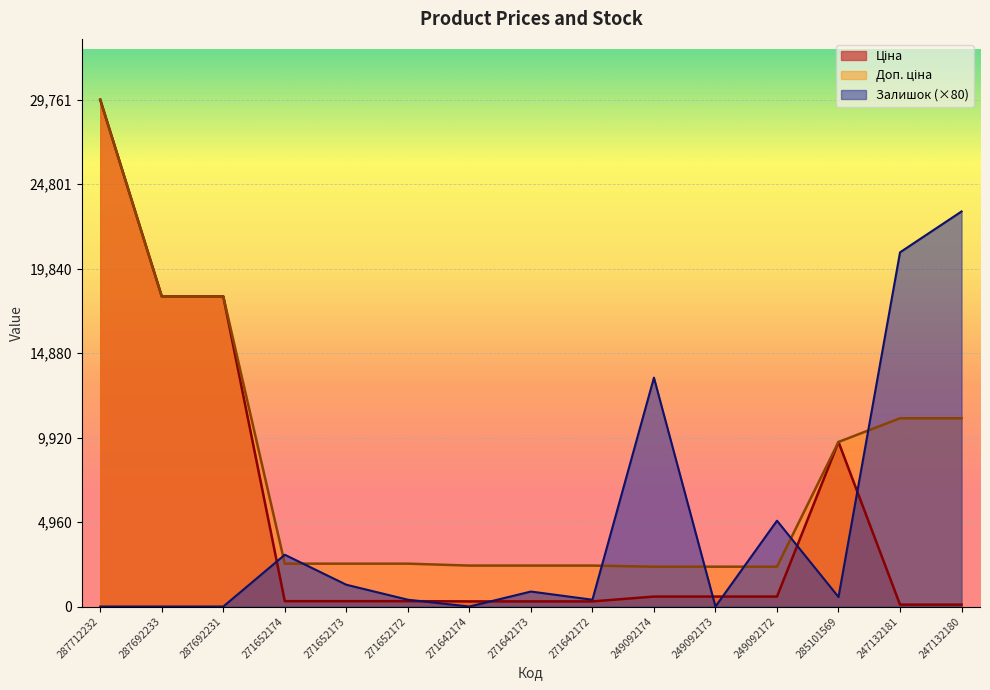

Reading left to right, extract all data points from this chart.

Ціна: 287712232=29761.5	287692233=18212.0	287692231=18212.0	271652174=314.7	271652173=314.7	271652172=314.7	271642174=300.6	271642173=300.6	271642172=300.6	249092174=584.9	249092173=584.9	249092172=584.9	285101569=9664.7	247132181=110.5	247132180=110.5
Доп. ціна: 287712232=29761.5	287692233=18212.0	287692231=18212.0	271652174=2517.5	271652173=2517.5	271652172=2517.5	271642174=2405.2	271642173=2405.2	271642172=2405.2	249092174=2339.7	249092173=2339.7	249092172=2339.7	285101569=9664.7	247132181=11055.0	247132180=11055.0
Залишок: 287712232=0.0	287692233=0.0	287692231=0.0	271652174=3040.0	271652173=1280.0	271652172=400.0	271642174=0.0	271642173=880.0	271642172=400.0	249092174=13440.0	249092173=0.0	249092172=5040.0	285101569=560.0	247132181=20800.0	247132180=23200.0